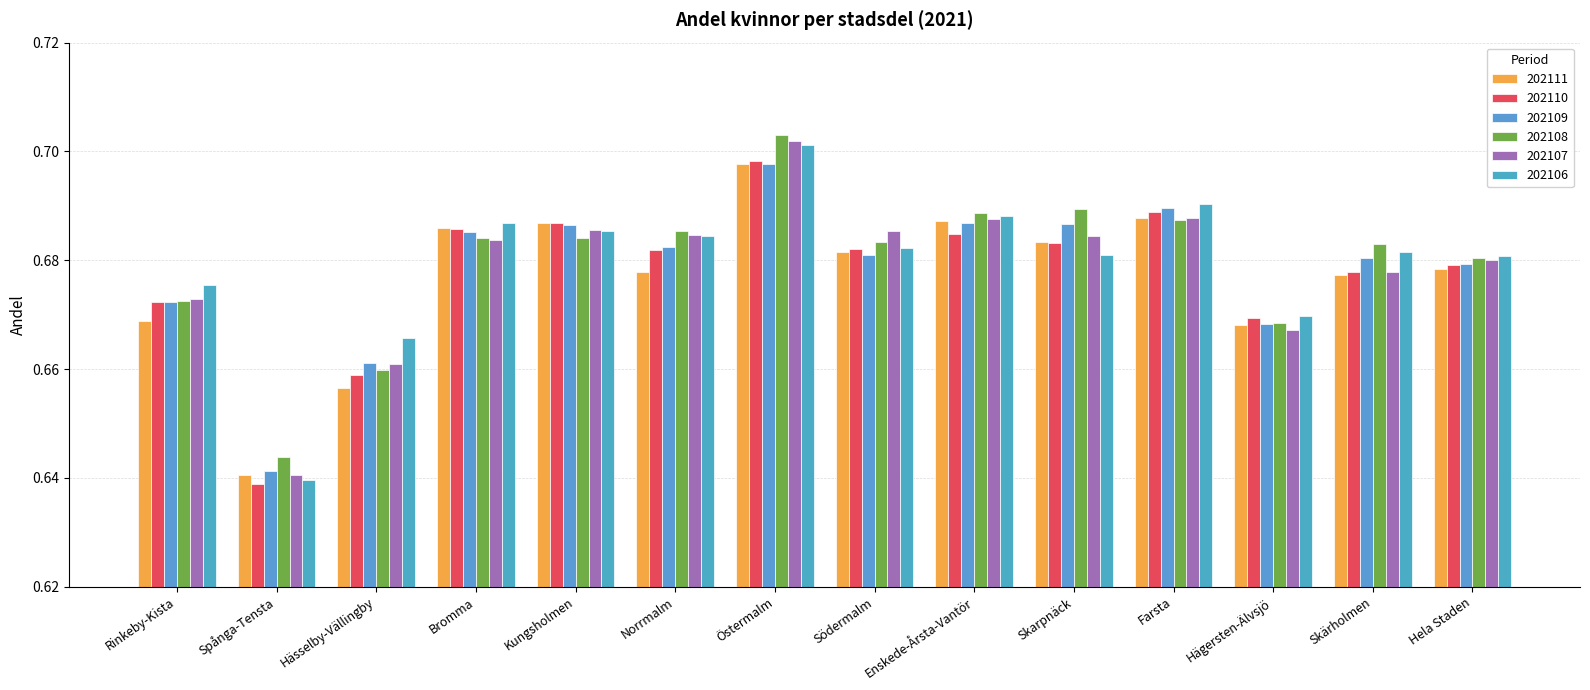

What is the label of the 12th bar from the right?

Hässelby-Vällingby